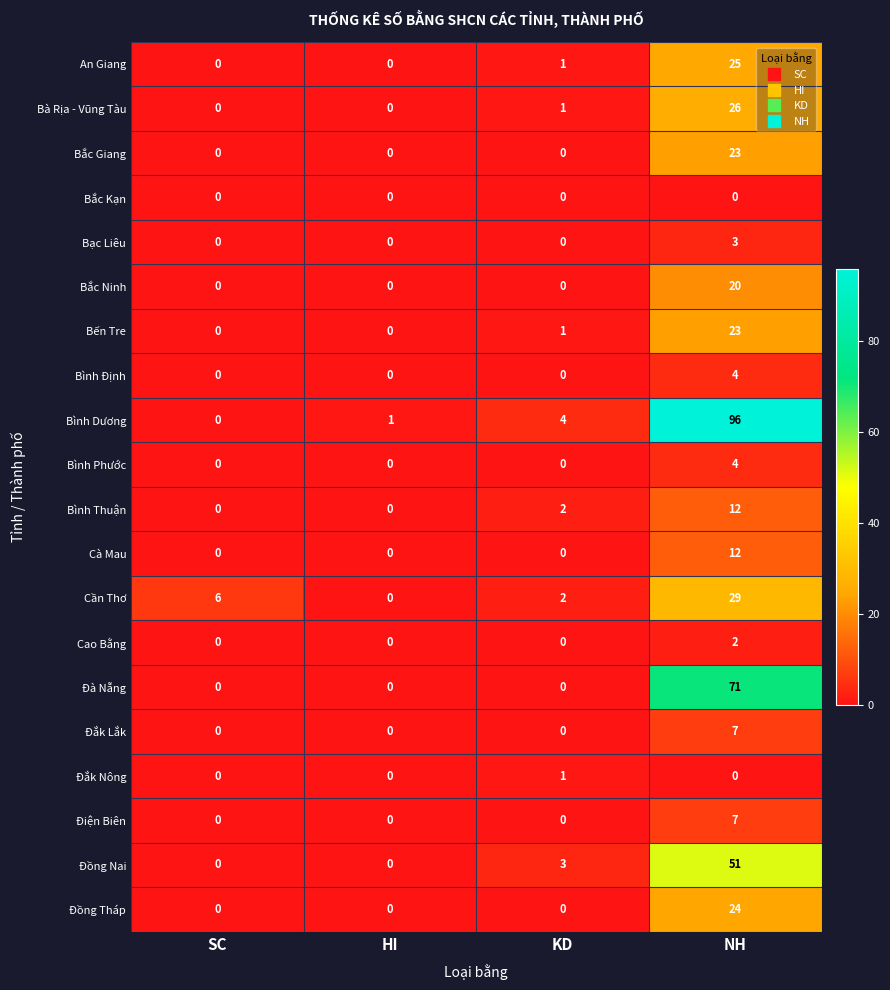

How many positive values does the Bạc Liêu series have?

1